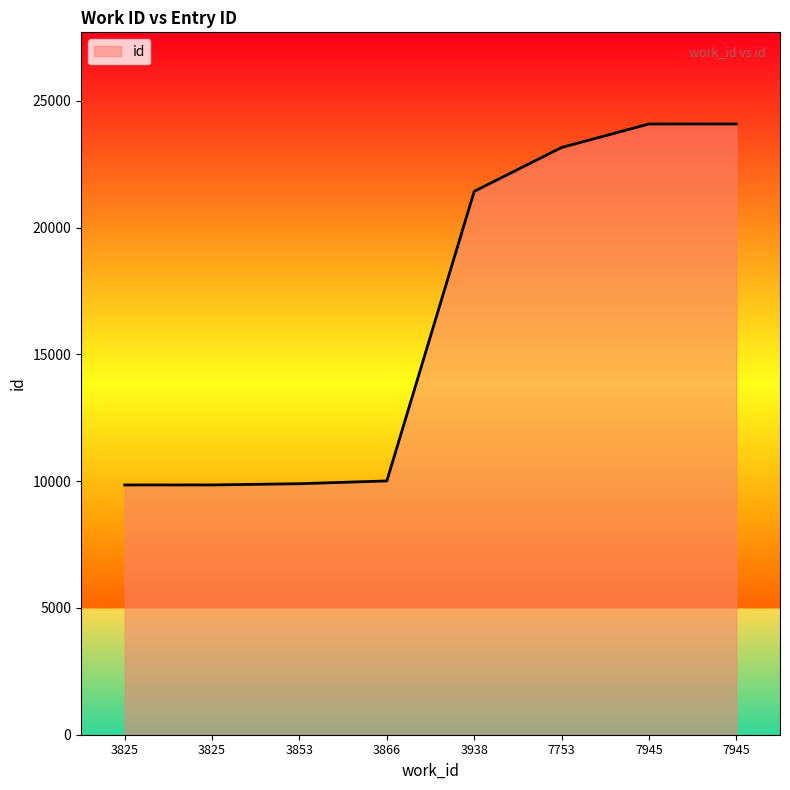

Is this an area chart (filled region under the line)?

Yes